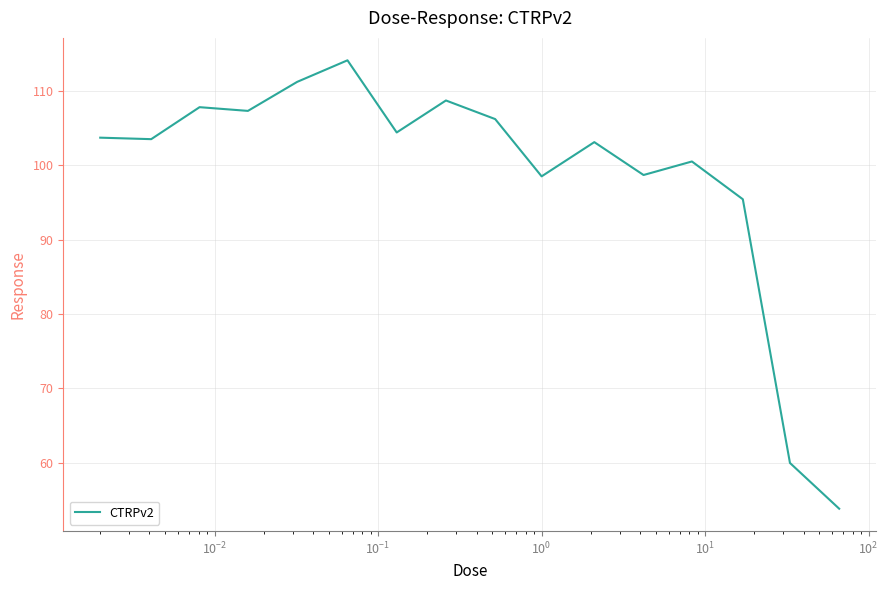

What is the greatest value displayed?

114.1